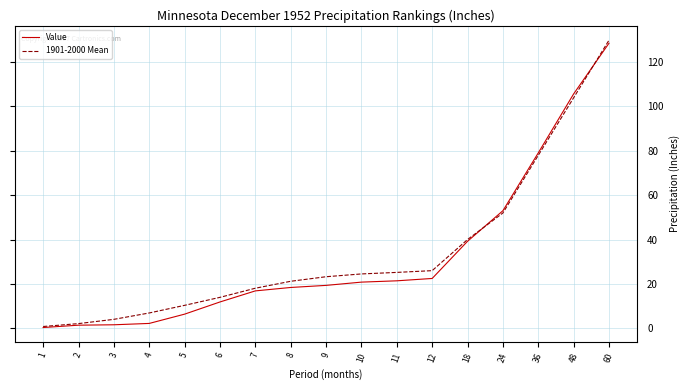

Between 6 and 12, which series saw the biggest shift?

1901-2000 Mean